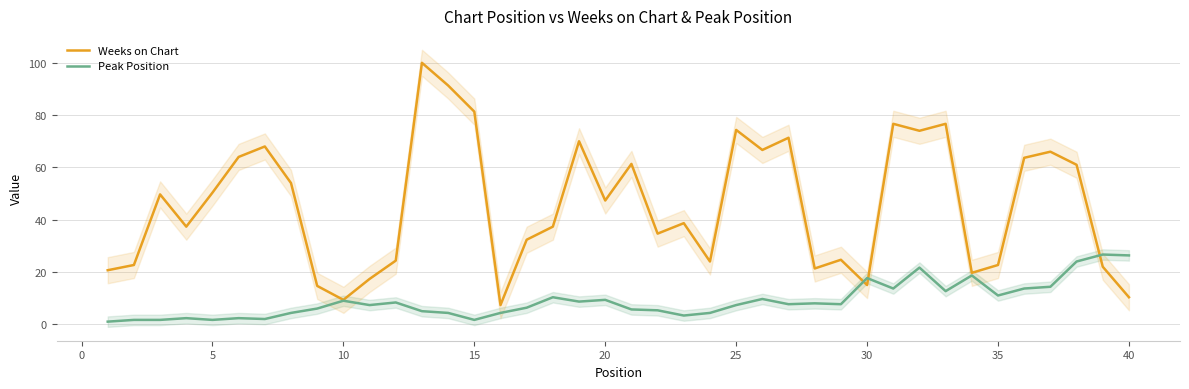

How many data points in Peak Position are above 7?

22